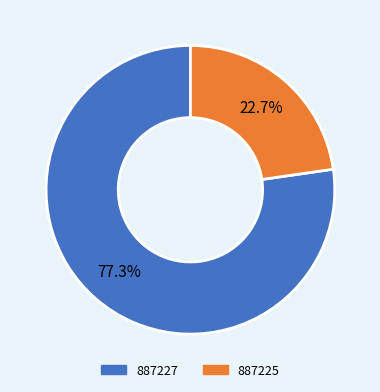

Does any single category account for the majority?

Yes